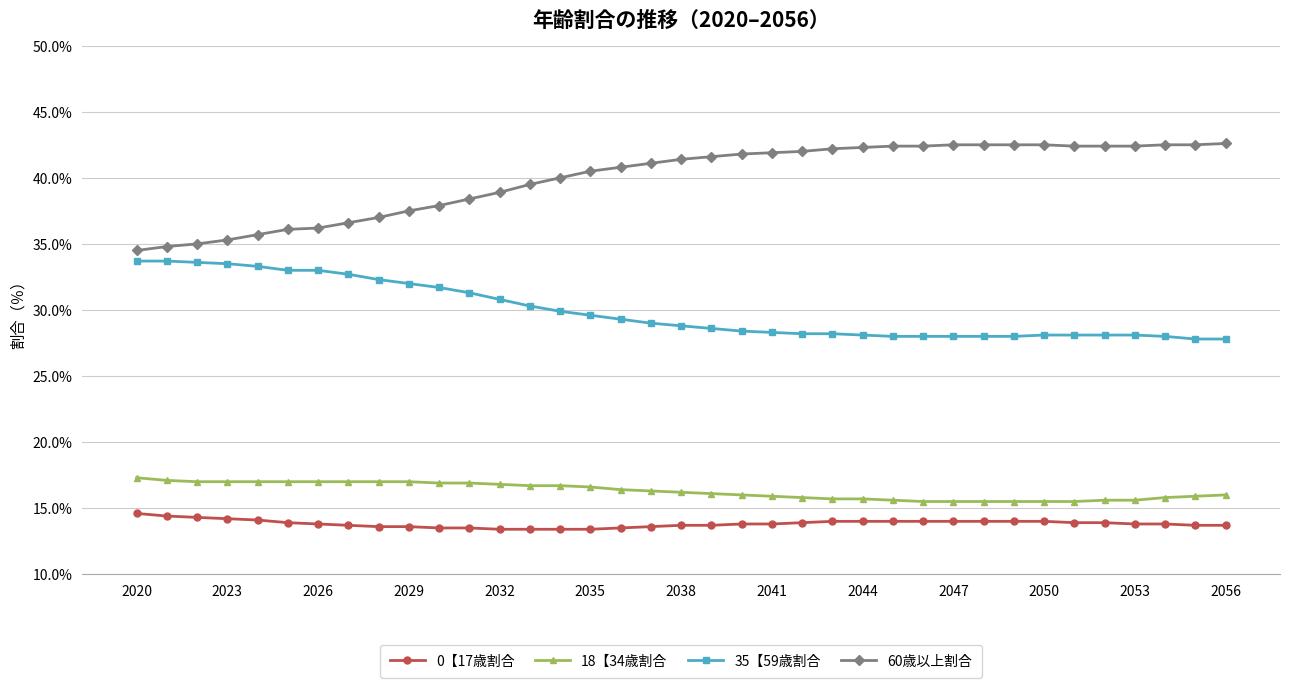

What is the greatest value displayed?

42.6